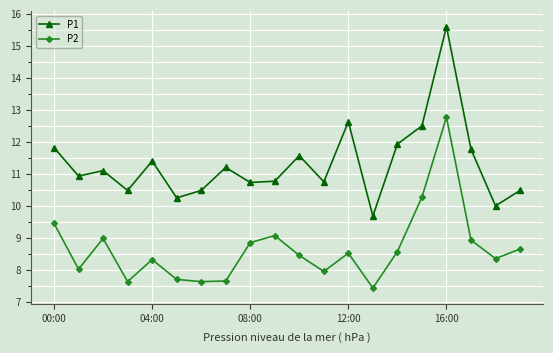

What are all the series names shown in the legend?

P1, P2